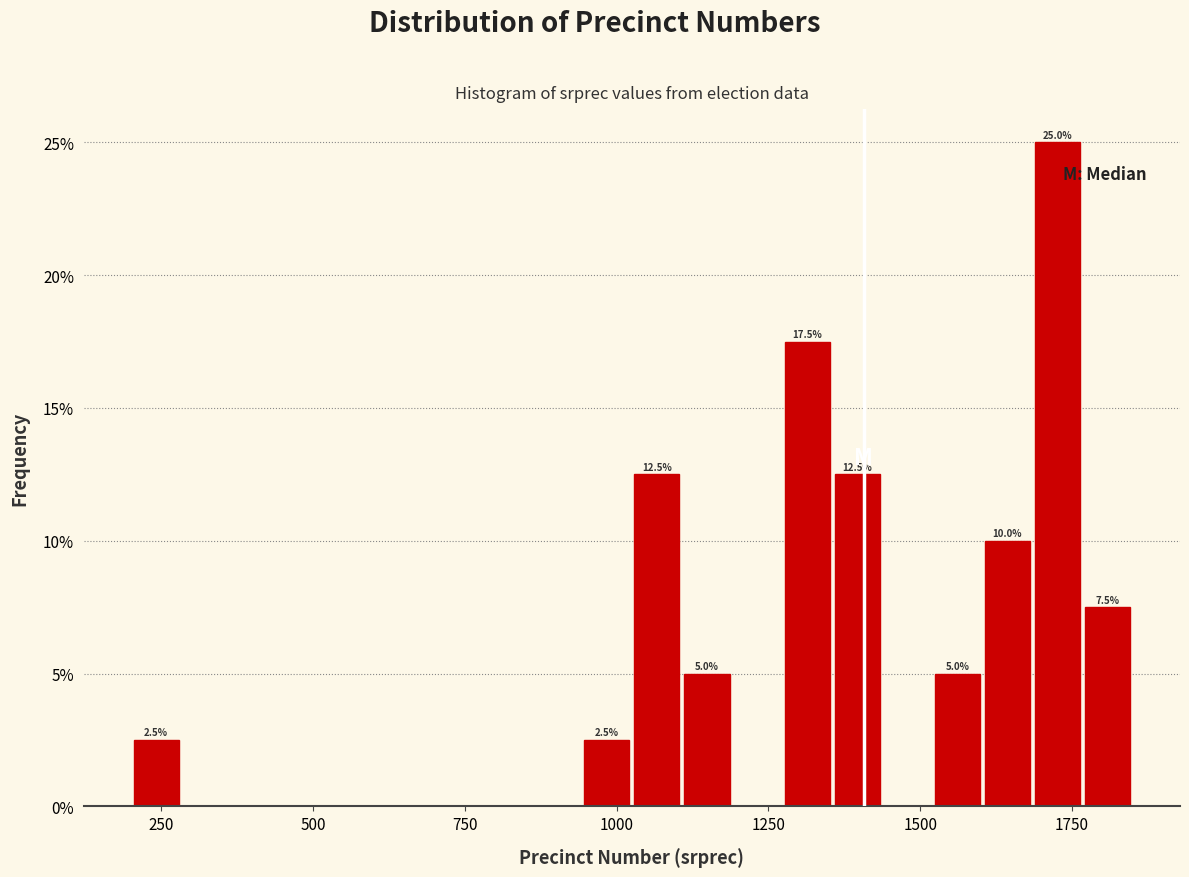

Around what value on the x-axis is the tallest bar? Give the approximate position of its centre, as read against the axis.

1750